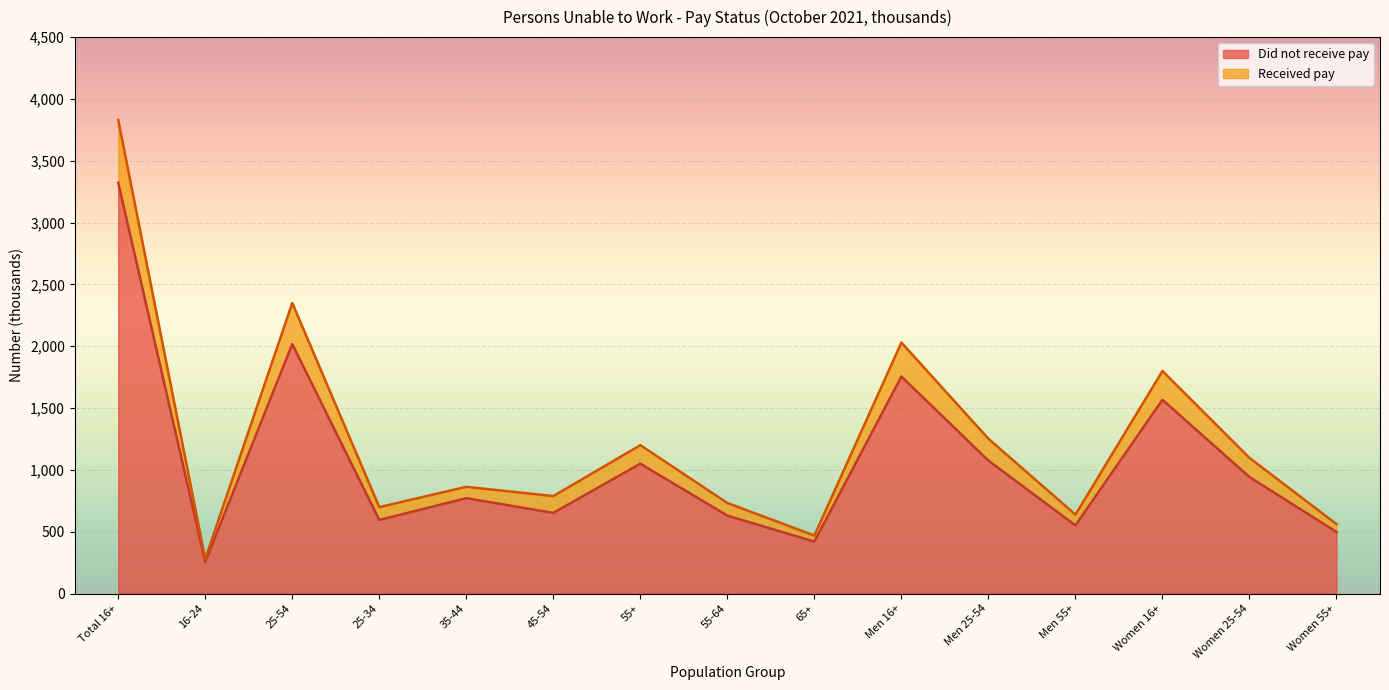

What is the difference between the maximum and minimum values in the Did not receive pay series?

3067